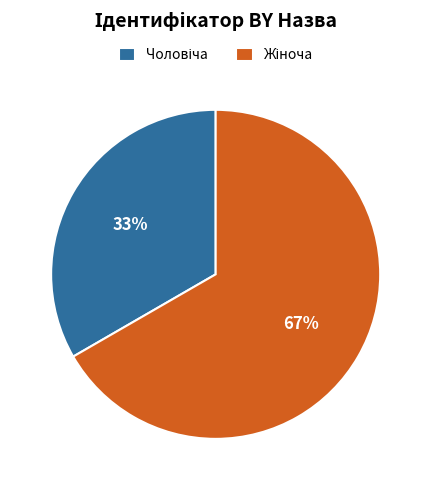

How many segments does this pie chart have?

2